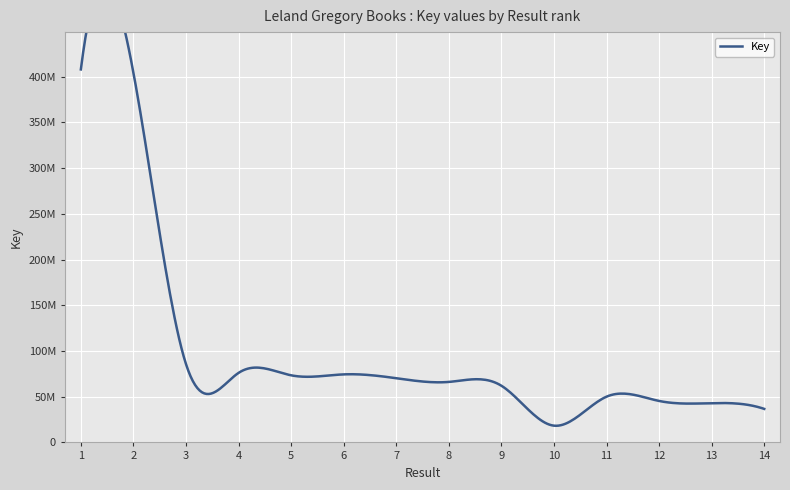

Reading left to right, extract all data points from this chart.

408039126	404419217	85710045	76048528	73402070	74424009	70225200	66172864	61999162	18319555	50038936	45364164	42938052	36672142